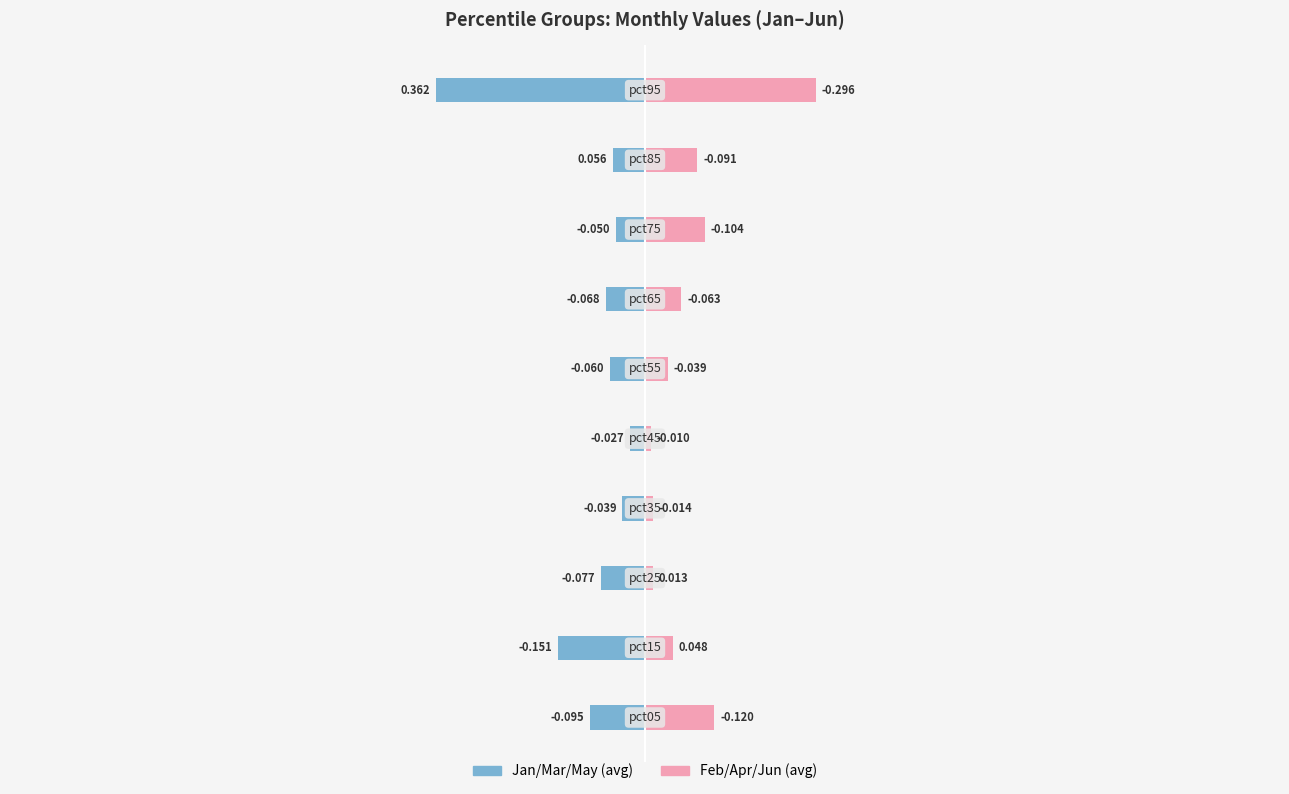

What are all the series names shown in the legend?

Jan/Mar/May (avg), Feb/Apr/Jun (avg)